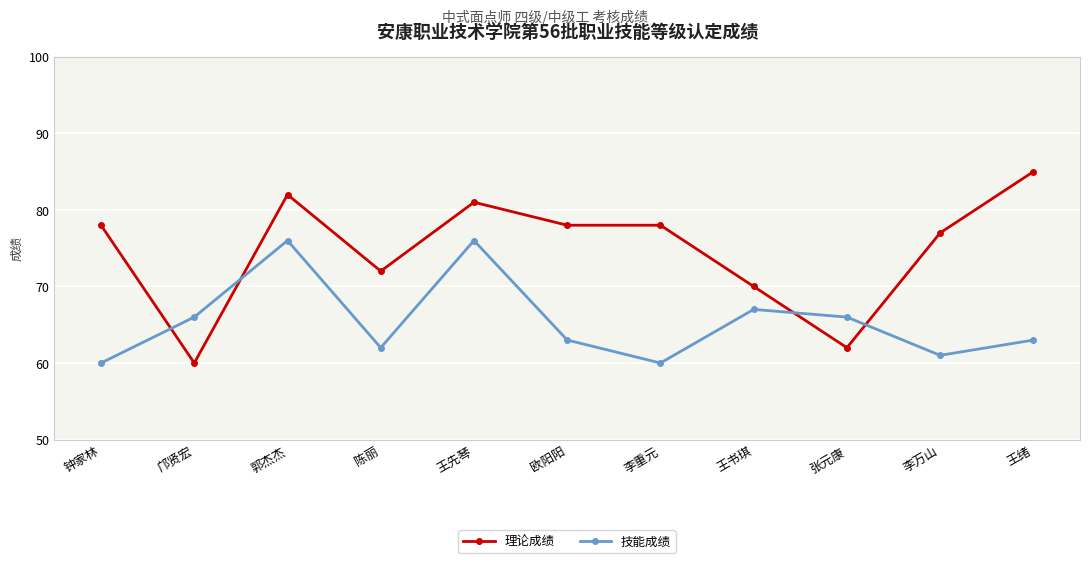

How many intersections are there between 理论成绩 and 技能成绩?

4